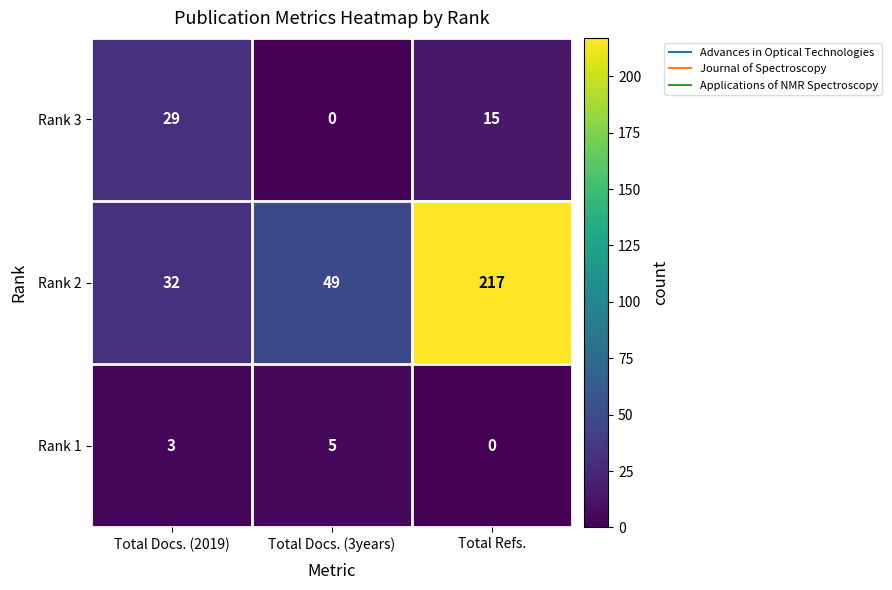

Count the number of categories in the chart.

3